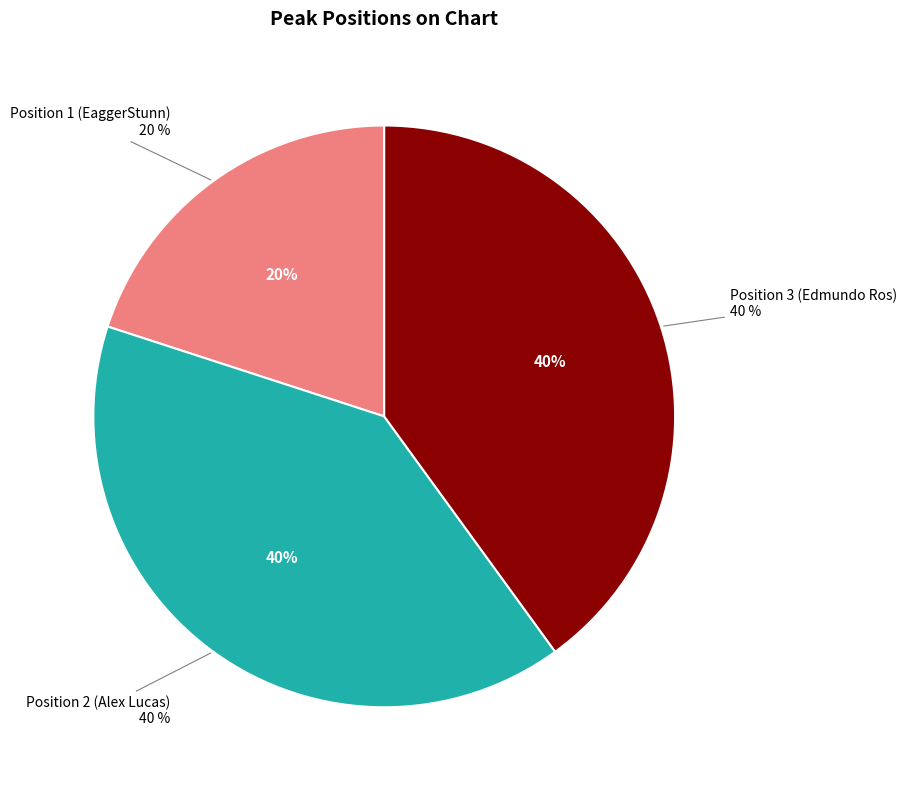

Count the number of slices in the pie.

3